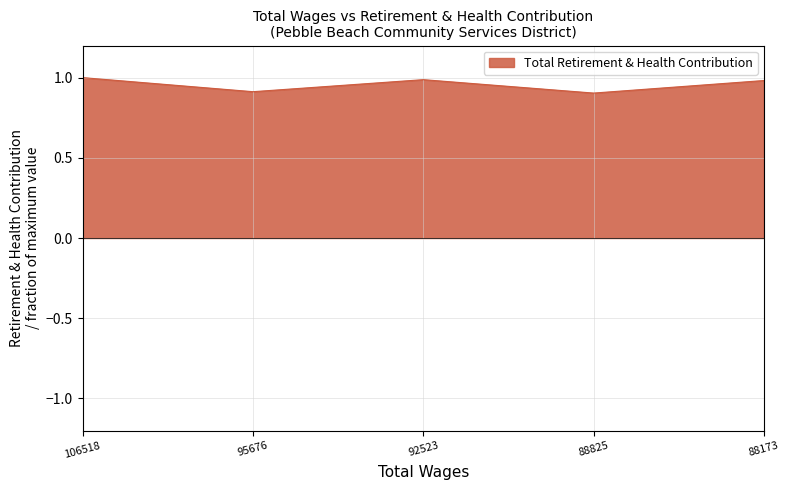

What is the difference between the maximum and minimum values?

0.1